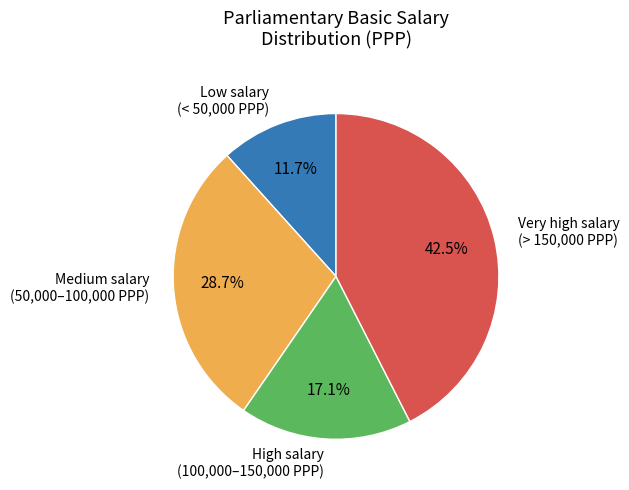

What is the largest slice in the pie chart?

Very high salary (> 150,000 PPP)